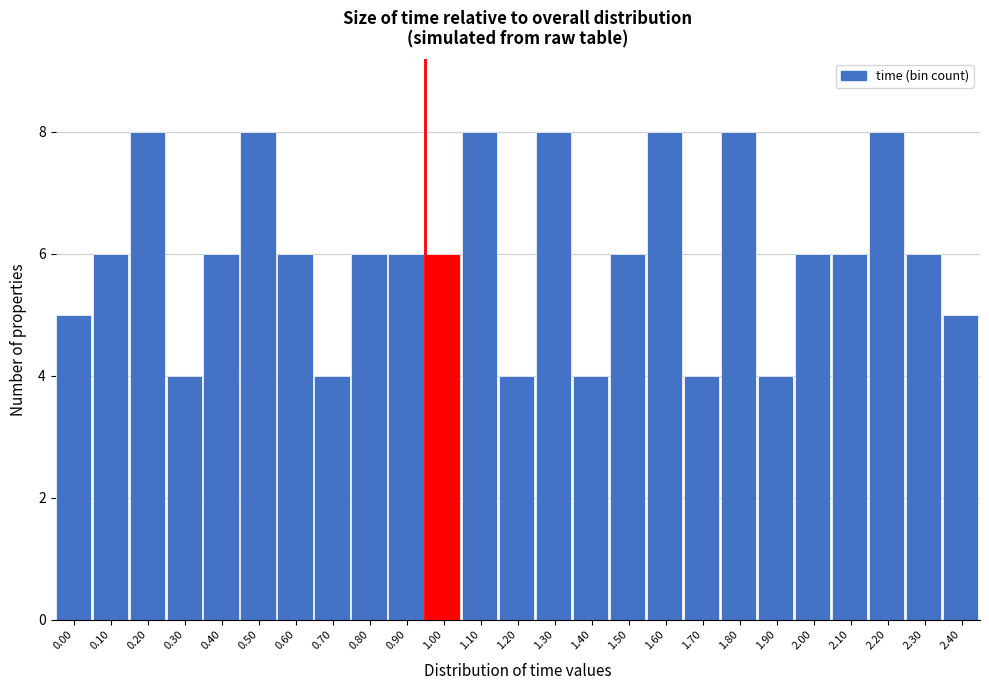

Reading left to right, what are all the values shown in this chart?

5	6	8	4	6	8	6	4	6	6	6	8	4	8	4	6	8	4	8	4	6	6	8	6	5